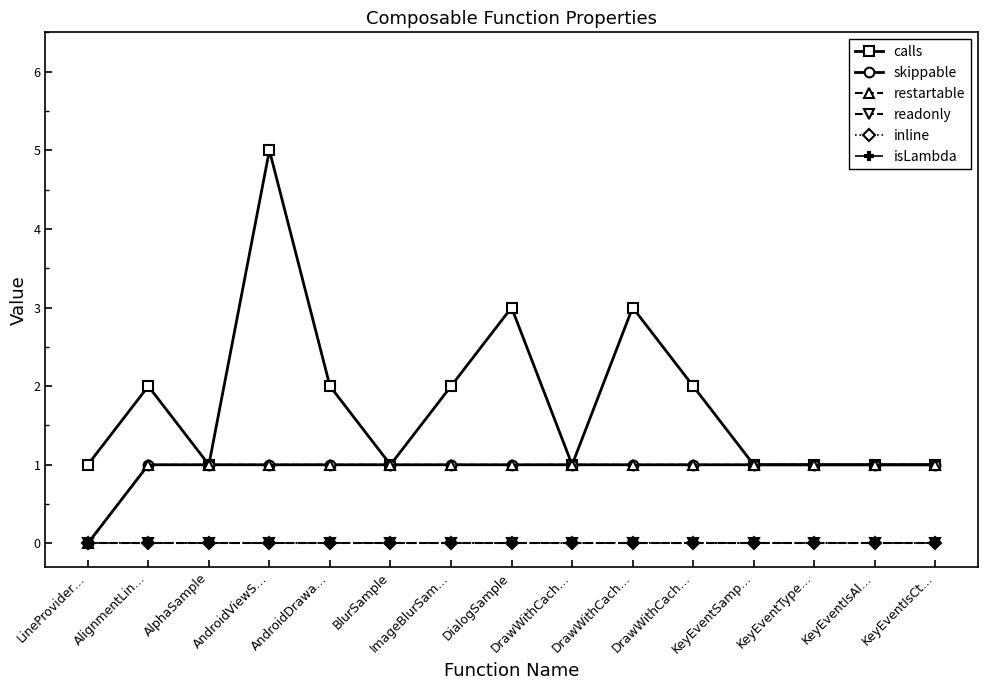

What is the spread (max minus min) of values at KeyEventSamp…?

1